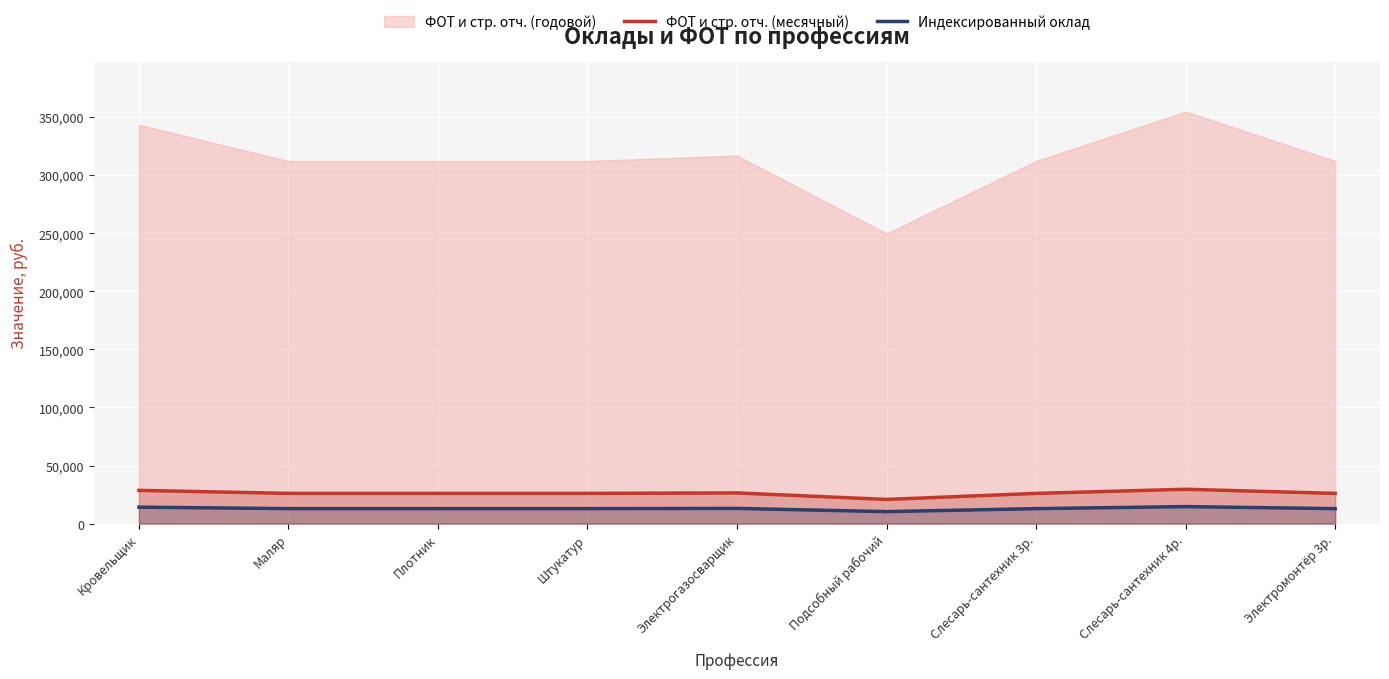

Is the value of ФОТ и стр. отч. (месячный) at Слесарь-сантехник 4р. greater than the value of Индексированный оклад at Слесарь-сантехник 3р.?

Yes